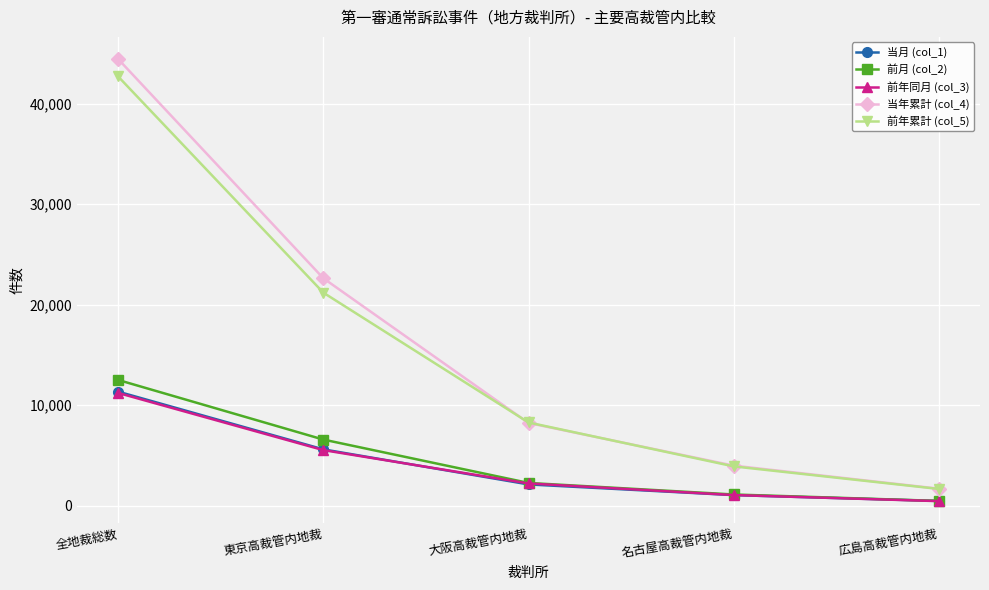

What is the total value across all series at 大阪高裁管内地裁?

23065